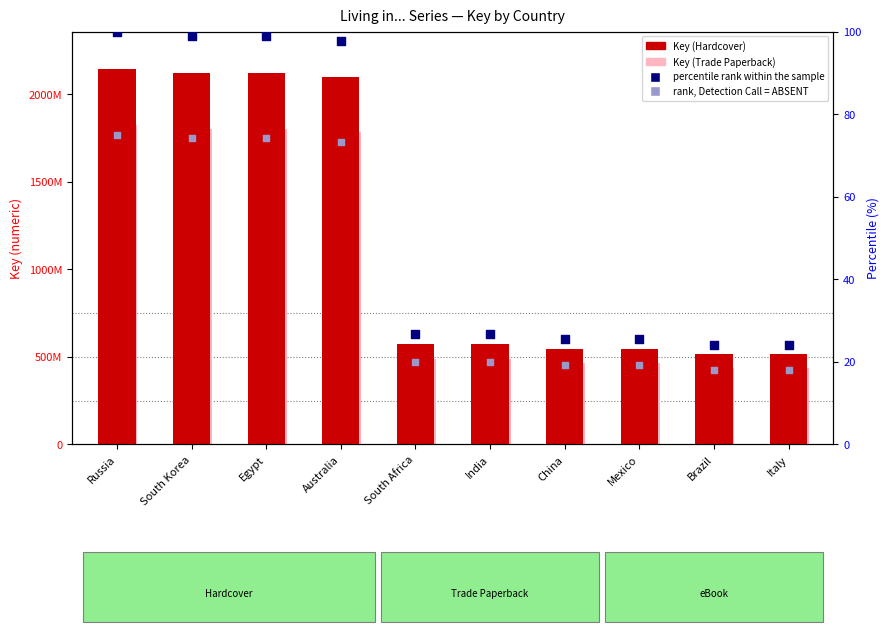

At how many categories does at least one series exceed 227896446?

10